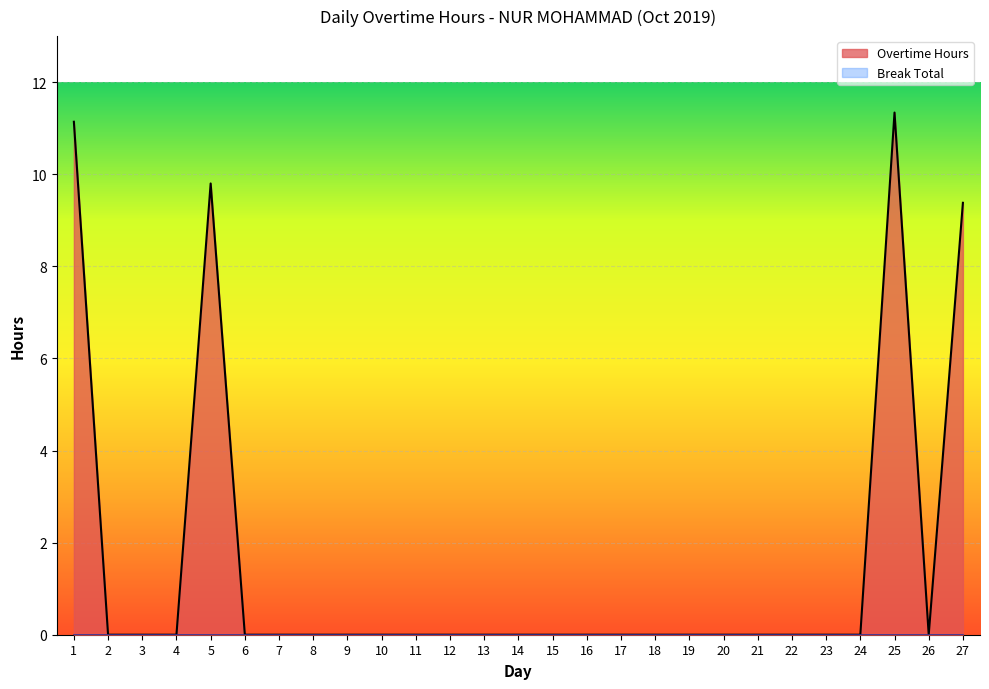

True or false: the data shows 2.2 at 5.

False